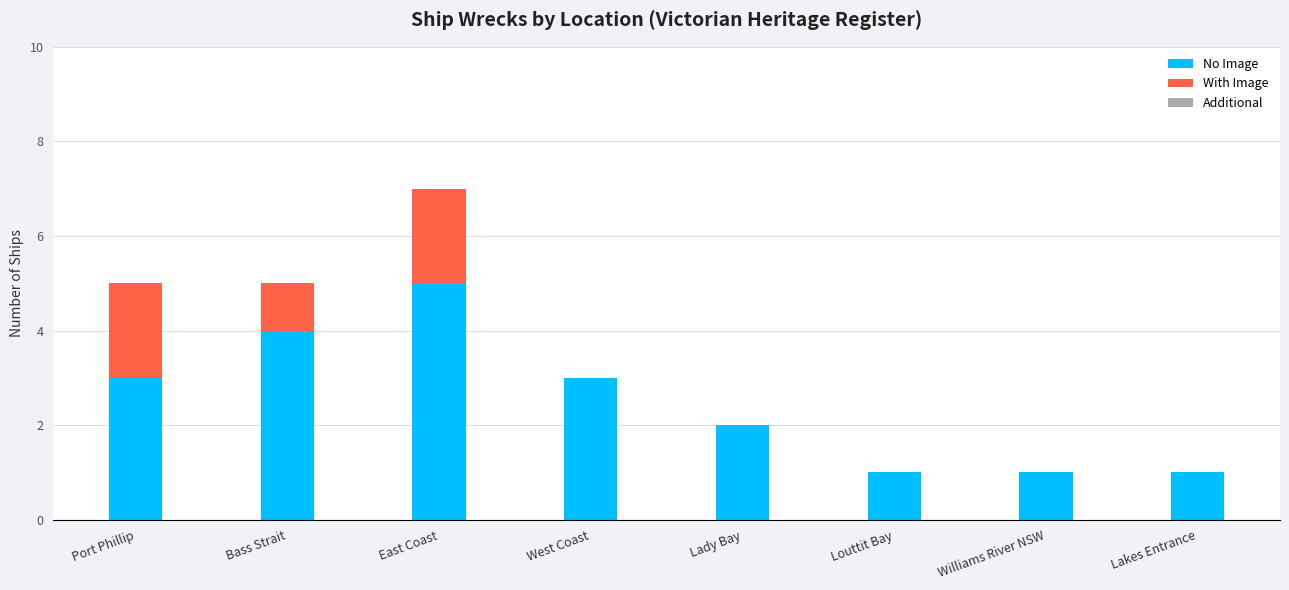

The No Image series shows 2 at Louttit Bay. True or false?

False